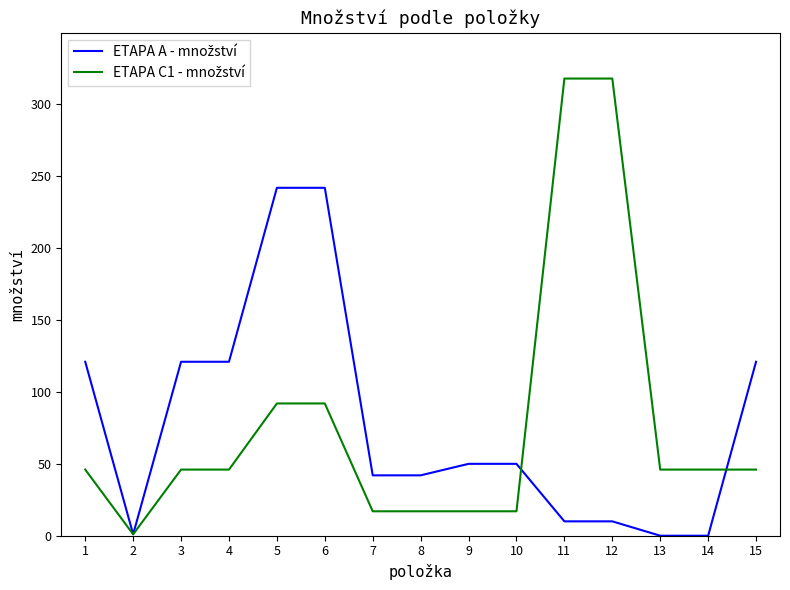

What is the maximum value shown in the chart?

318